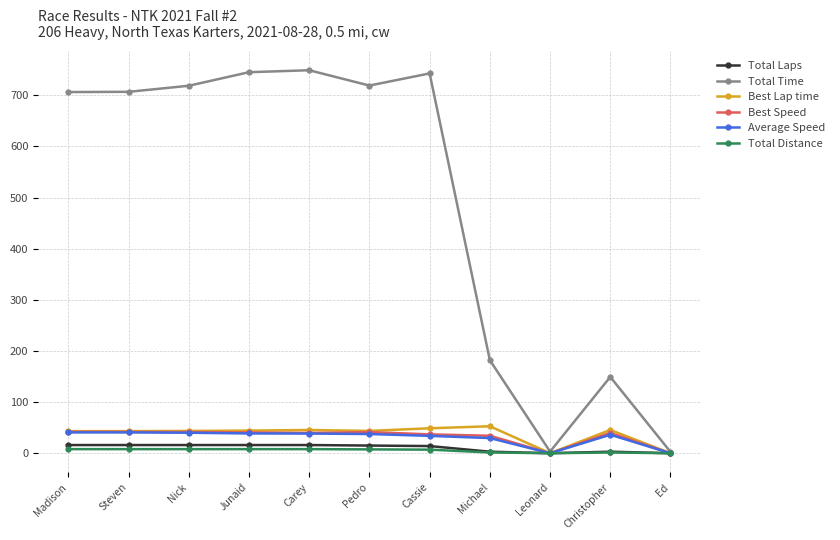

What is the sum of the Total Distance values at Junaid and Nick?

16.0